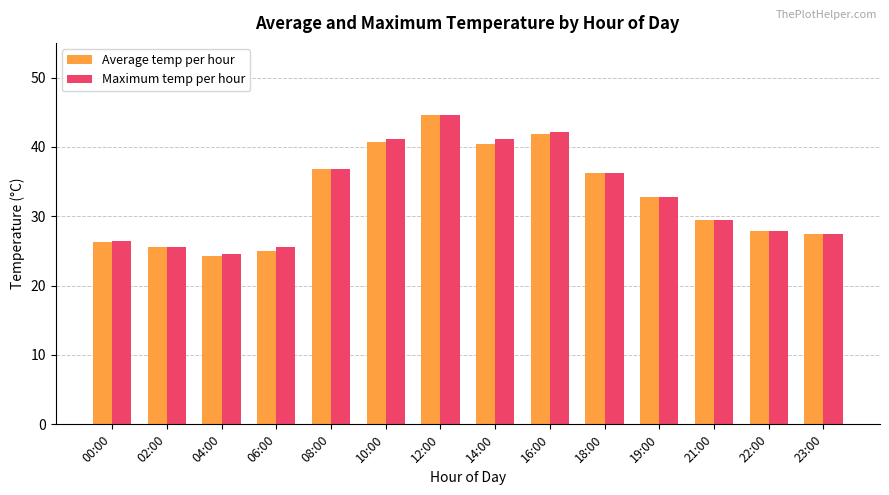

Which series has the largest range (max minus min)?

Average temp per hour